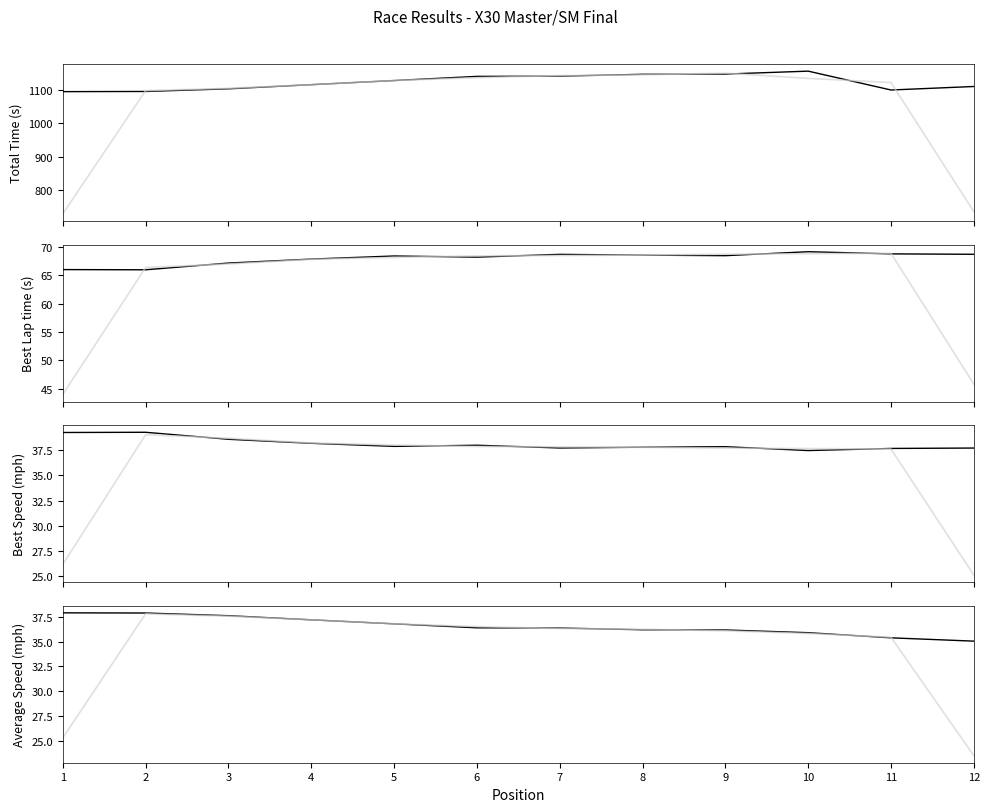

What is the difference between the maximum and minimum values in the Best Speed series?

1.8